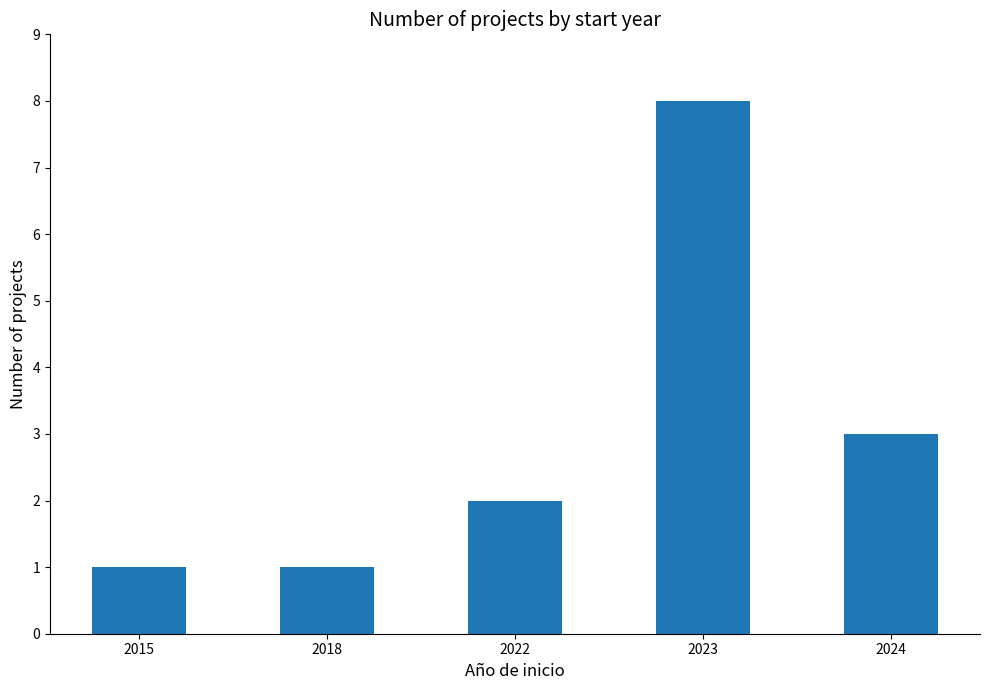

What value does the data have at 2024?

3